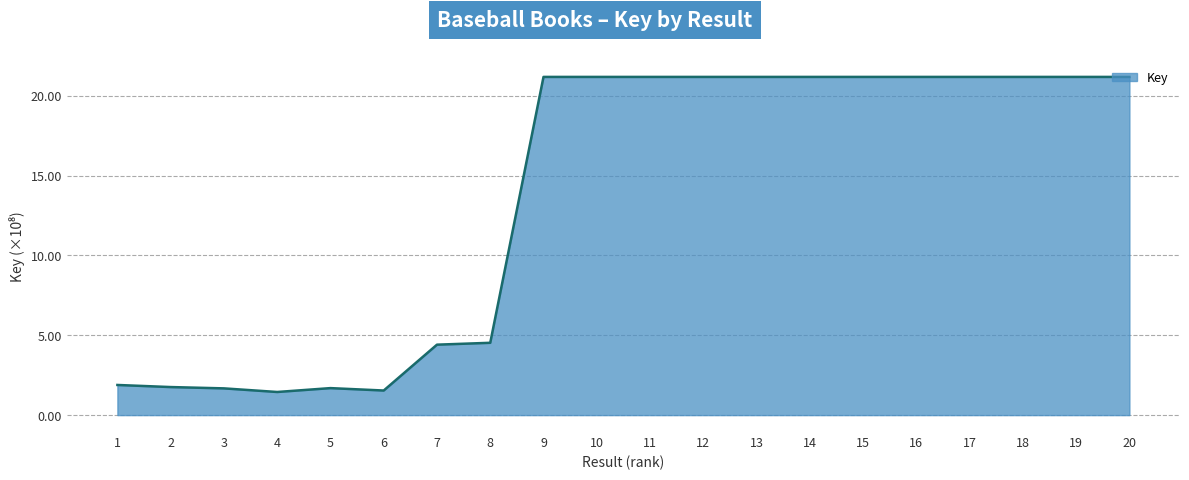

What is the smallest value displayed?

1.4